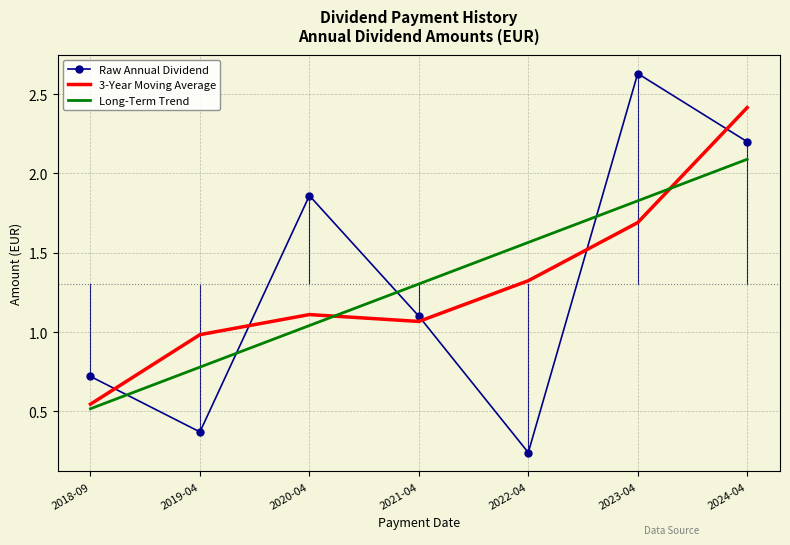

What is the total value across all series at 2019-04?

2.1